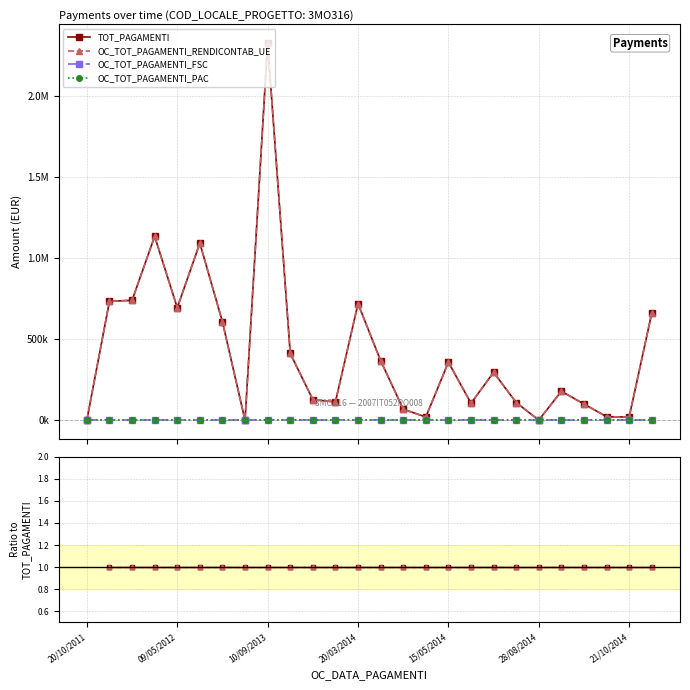

How many series are shown in this chart?

4